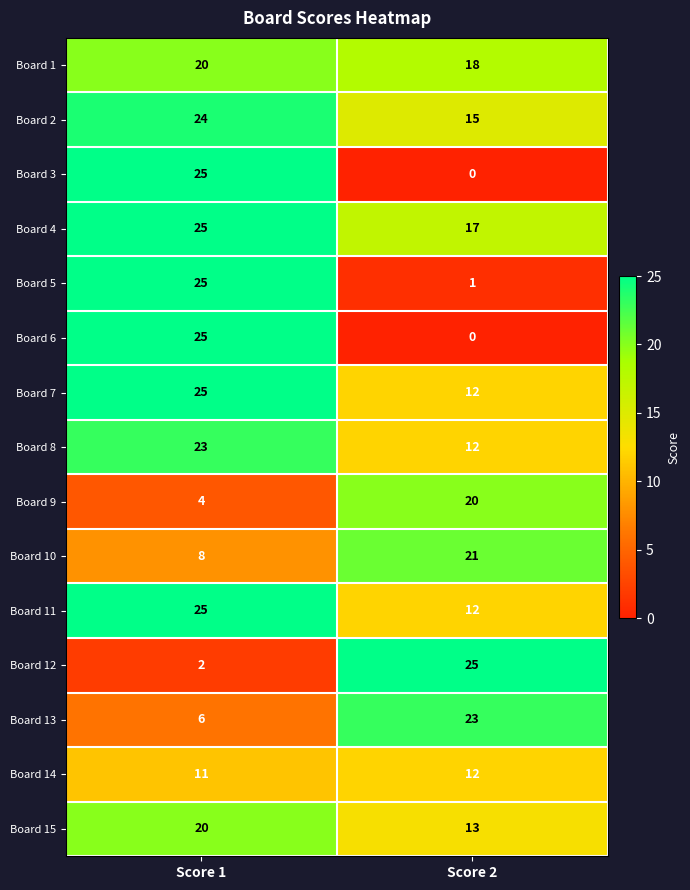

Reading left to right, list all the values displayed in this chart.

Board 1: Score 1=20	Score 2=18
Board 2: Score 1=24	Score 2=15
Board 3: Score 1=25	Score 2=0
Board 4: Score 1=25	Score 2=17
Board 5: Score 1=25	Score 2=1
Board 6: Score 1=25	Score 2=0
Board 7: Score 1=25	Score 2=12
Board 8: Score 1=23	Score 2=12
Board 9: Score 1=4	Score 2=20
Board 10: Score 1=8	Score 2=21
Board 11: Score 1=25	Score 2=12
Board 12: Score 1=2	Score 2=25
Board 13: Score 1=6	Score 2=23
Board 14: Score 1=11	Score 2=12
Board 15: Score 1=20	Score 2=13